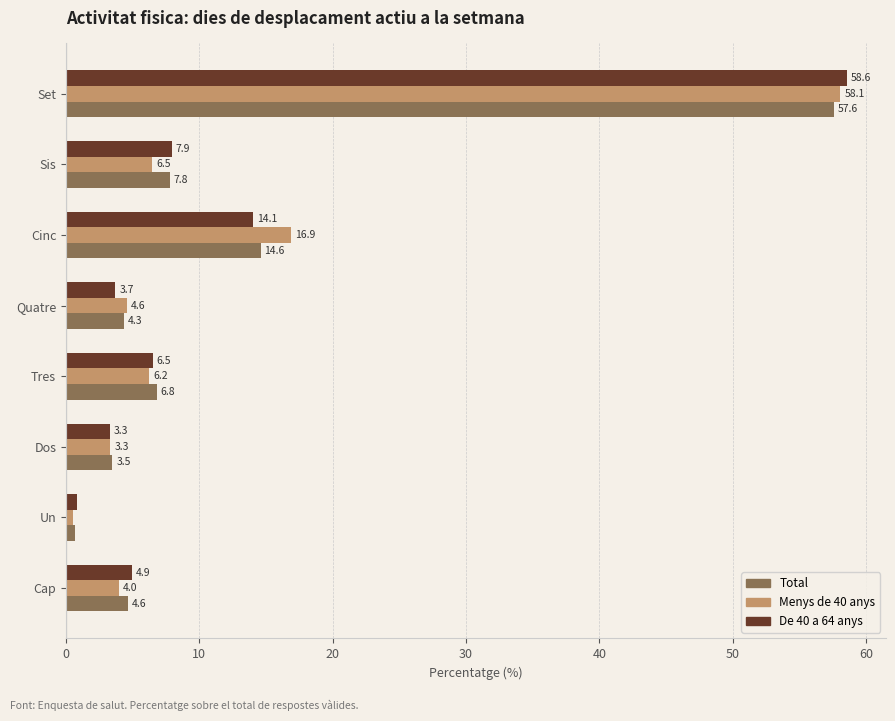

What is the sum of all De 40 a 64 anys values?

99.8